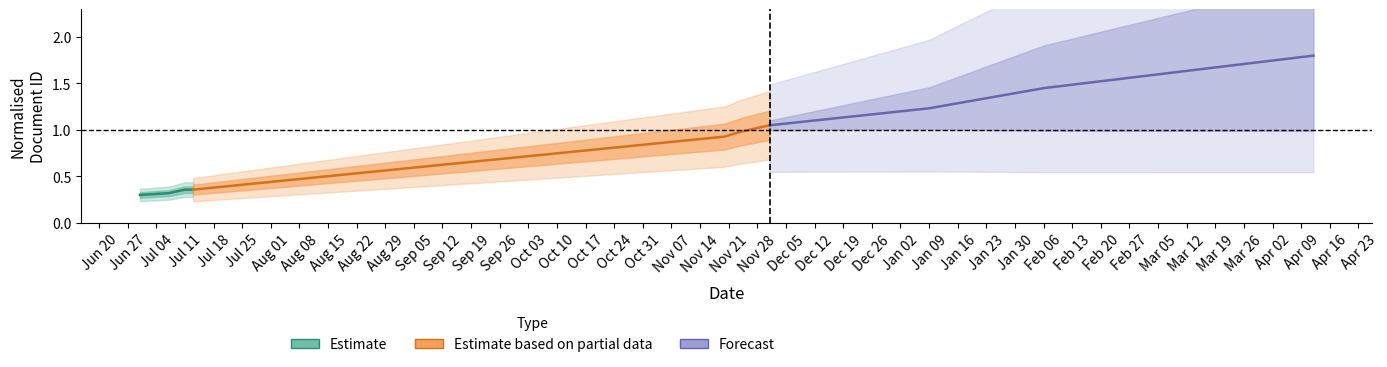

True or false: Estimate based on partial data and Forecast cross at least once.

False